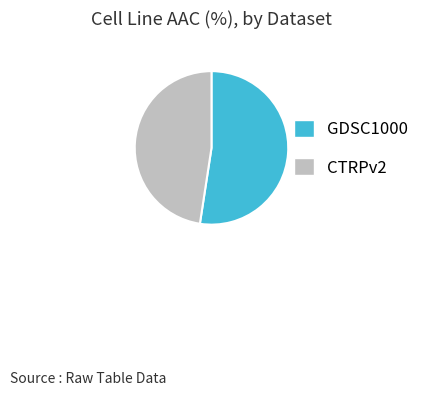

True or false: GDSC1000 accounts for 52% of the total.

True